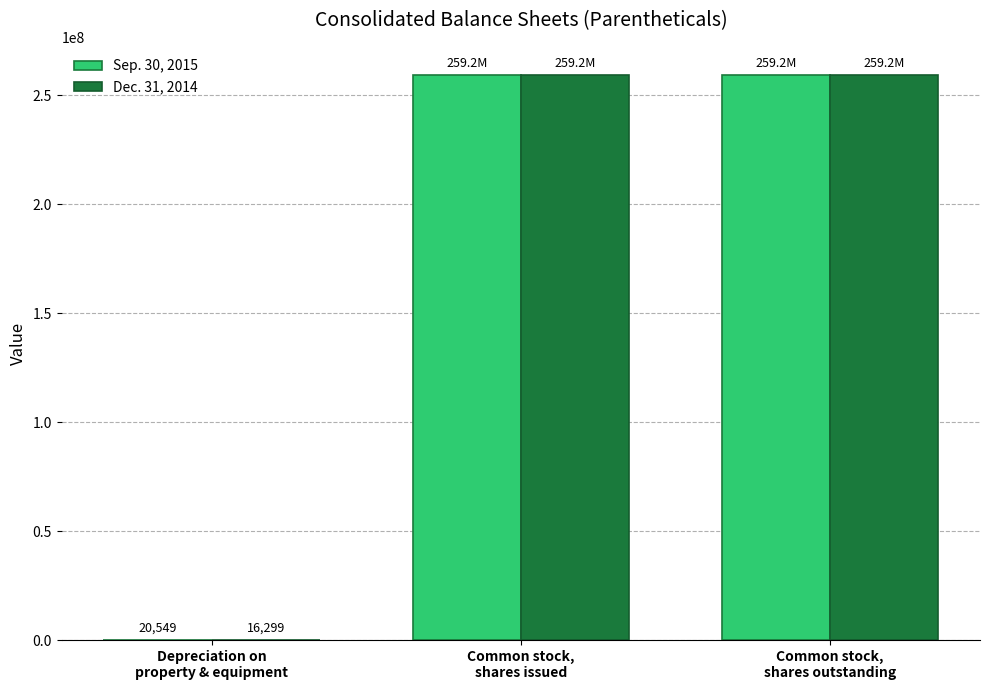

The Sep. 30, 2015 series shows 414448687 at Common stock,
shares outstanding. True or false?

False